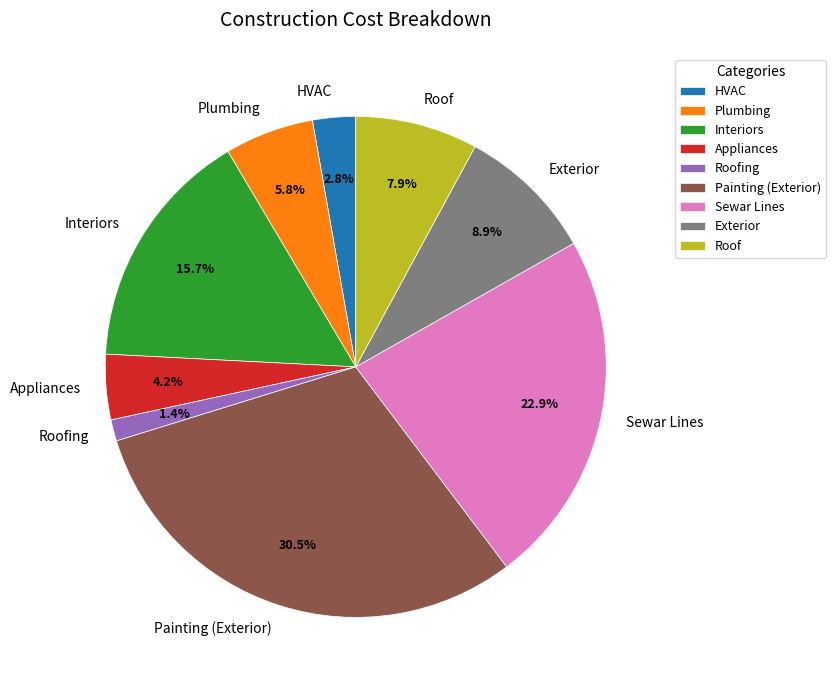

The Roofing slice represents 11% of the pie. True or false?

False